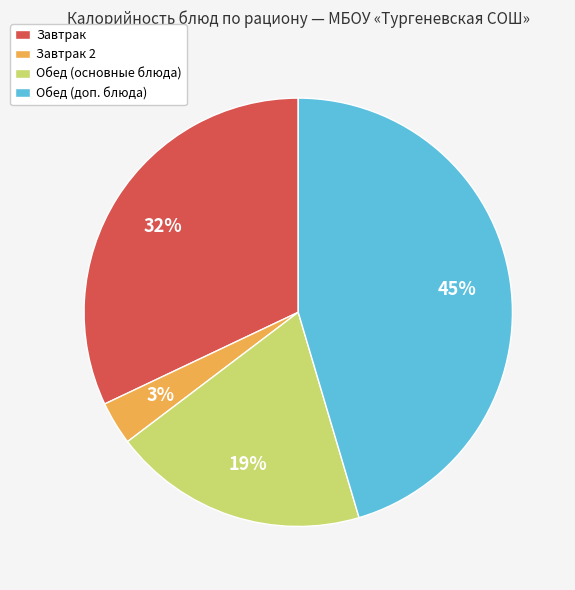

Does any single category account for the majority?

No